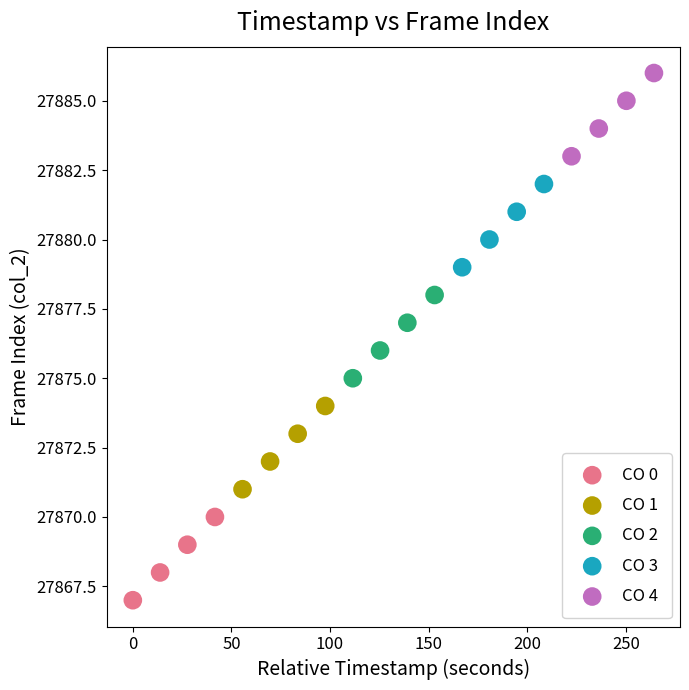

What are all the series names shown in the legend?

CO 0, CO 1, CO 2, CO 3, CO 4